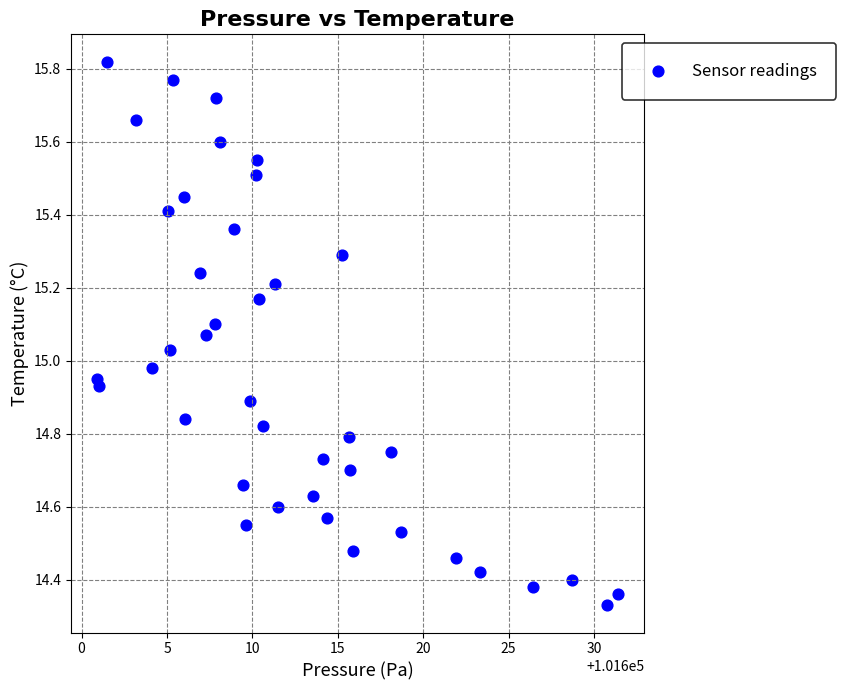

What is the range of X values (max minus min)?

30.5